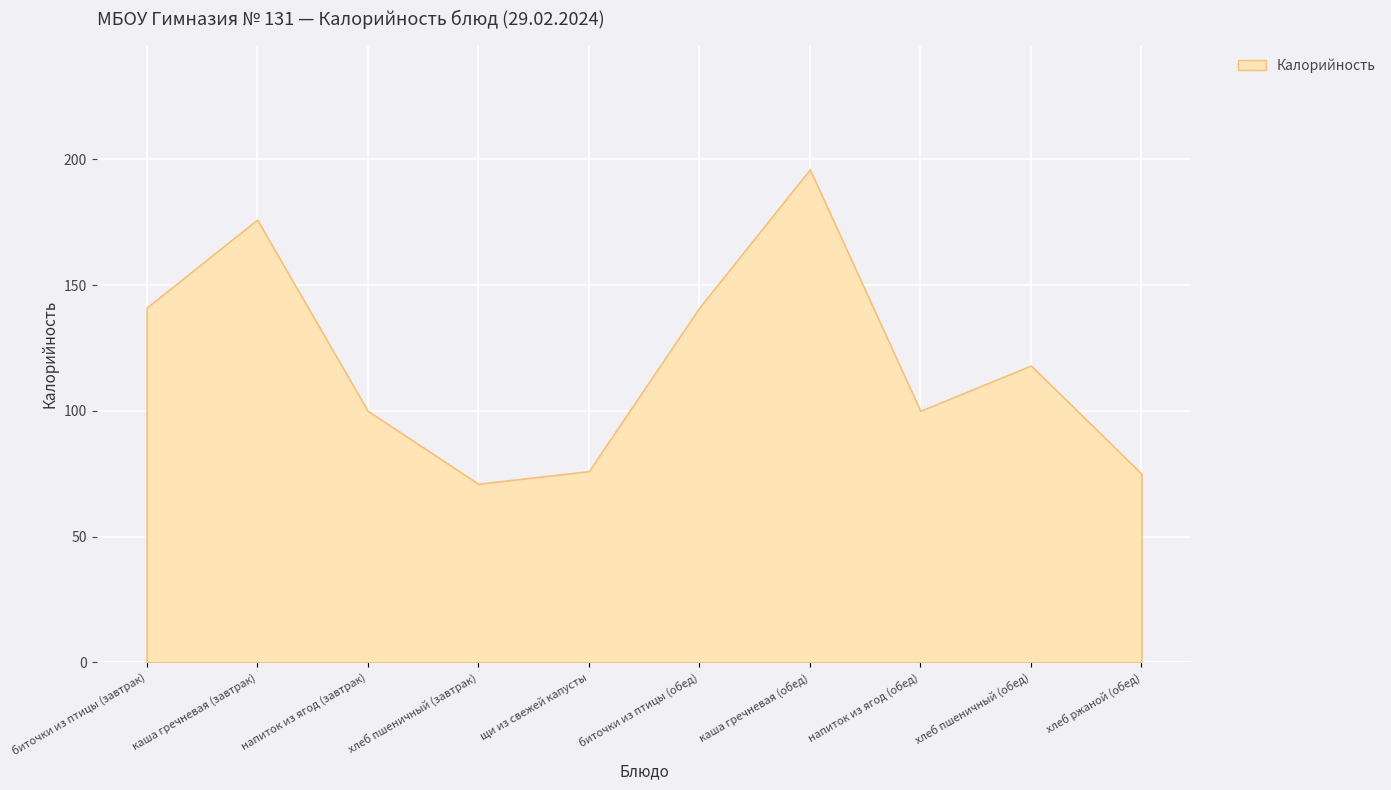

Reading left to right, transcribe all the data shown in this chart.

141	176	100	71	76	141	196	100	118	75